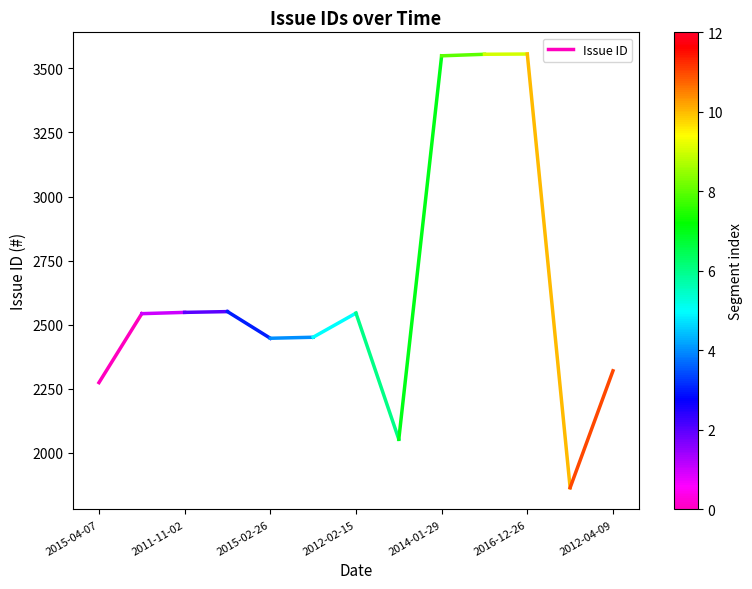

How many distinct data groups are displayed?

1